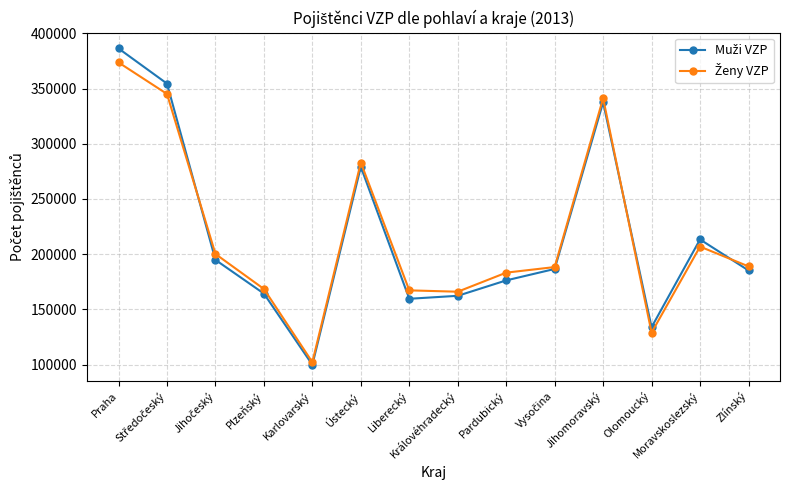

Where is the first local maximum for Ženy VZP?

Ústecký